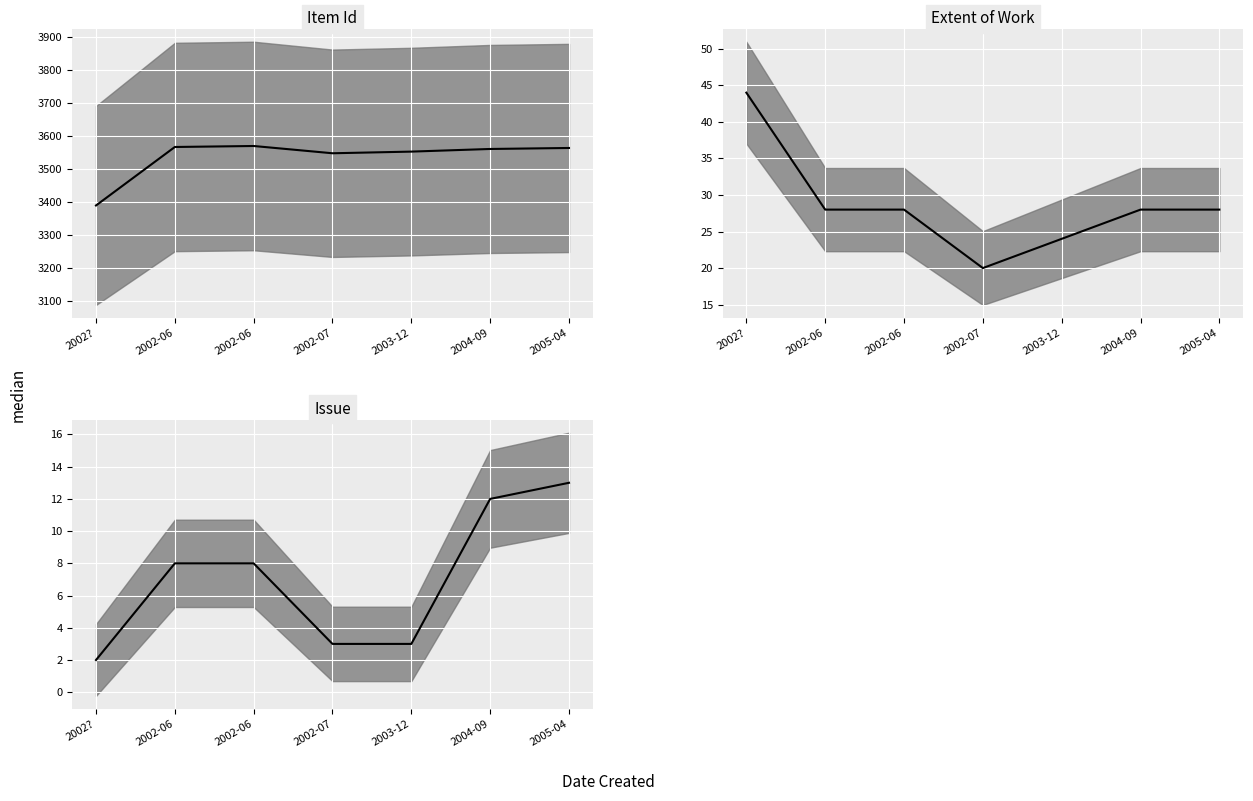

The Issue median series shows 12 at 2004-09. True or false?

True